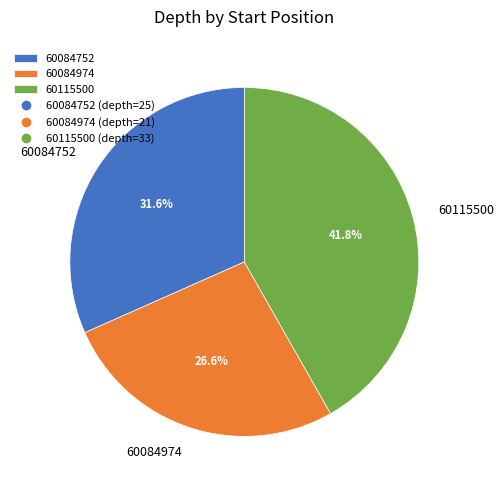

Approximately how many times larger is the value at 60084974 compared to 60115500?

0.6